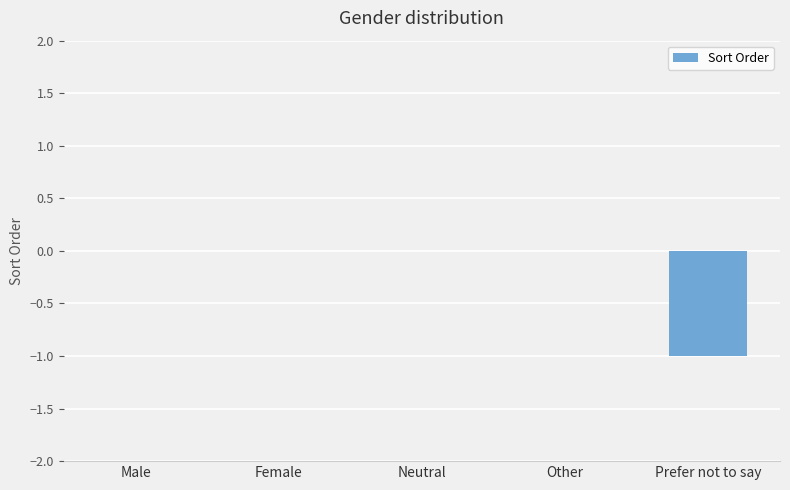

True or false: the data shows 0 at Male.

True